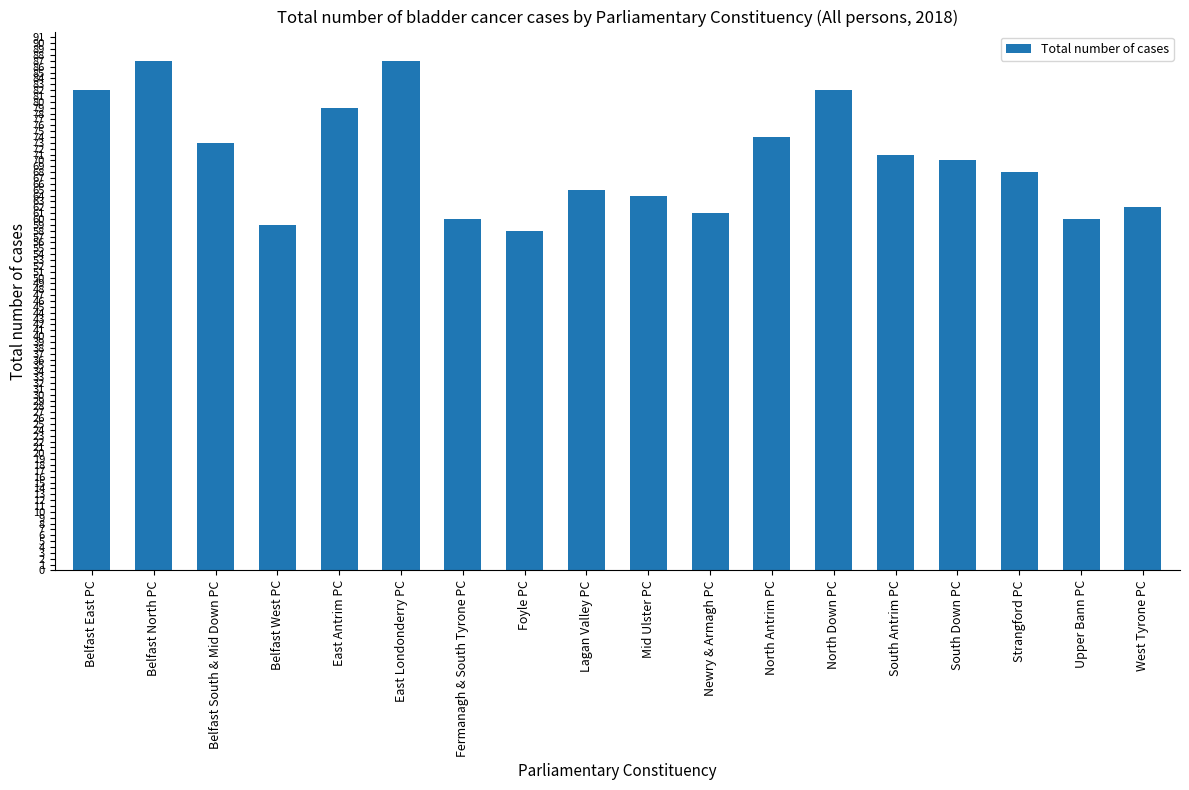

What is the difference between the maximum and minimum values?

29